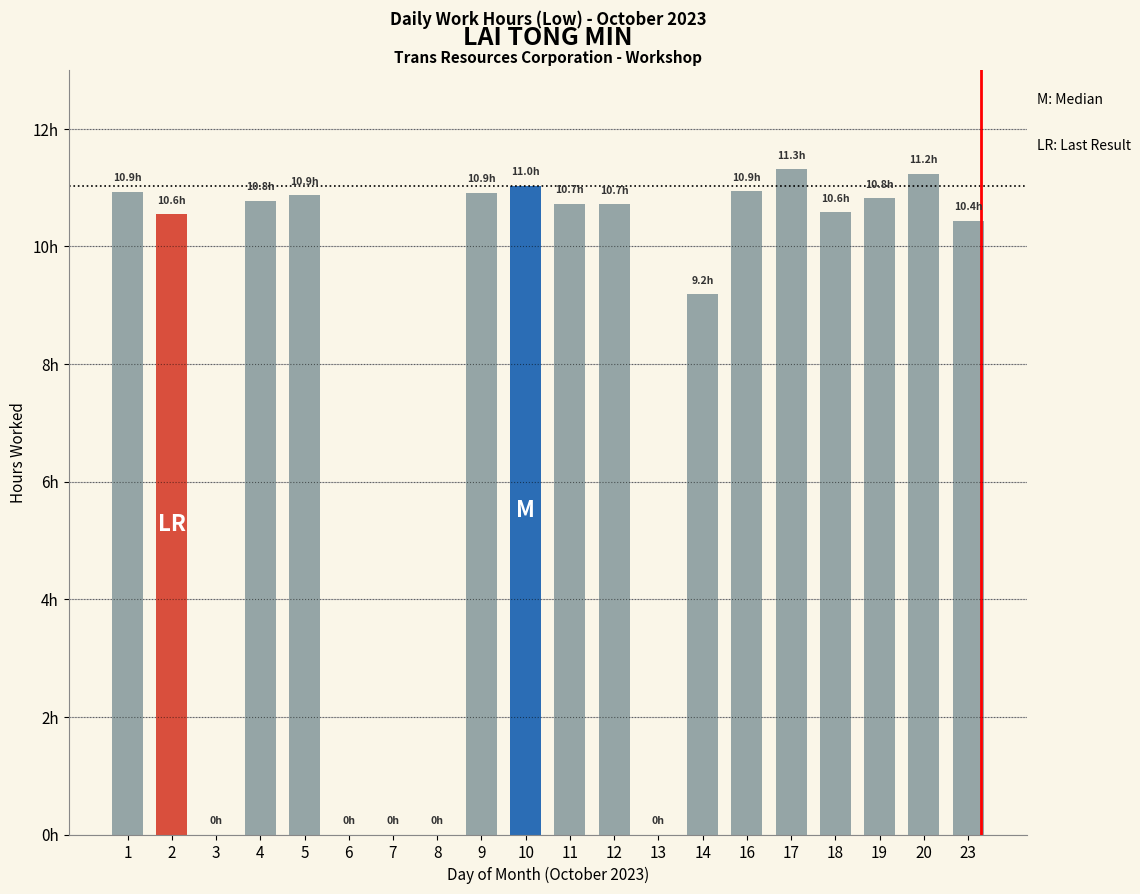

What is the greatest value displayed?

11.3